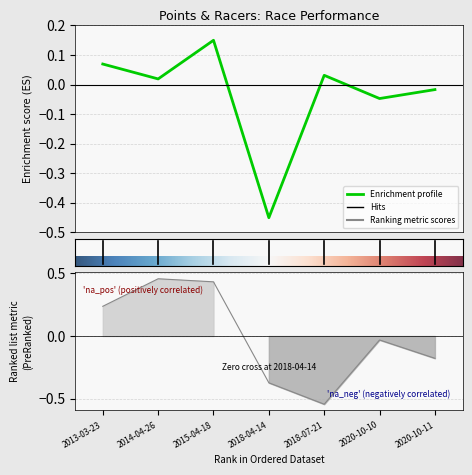

Reading right to left, what are all the values shown in this chart?

Total Racers: 2020-10-11=-0.2	2020-10-10=-0.0	2018-07-21=-0.5	2018-04-14=-0.4	2015-04-18=0.4	2014-04-26=0.5	2013-03-23=0.2
Points: 2020-10-11=-0.0	2020-10-10=-0.0	2018-07-21=0.0	2018-04-14=-0.5	2015-04-18=0.1	2014-04-26=0.0	2013-03-23=0.1